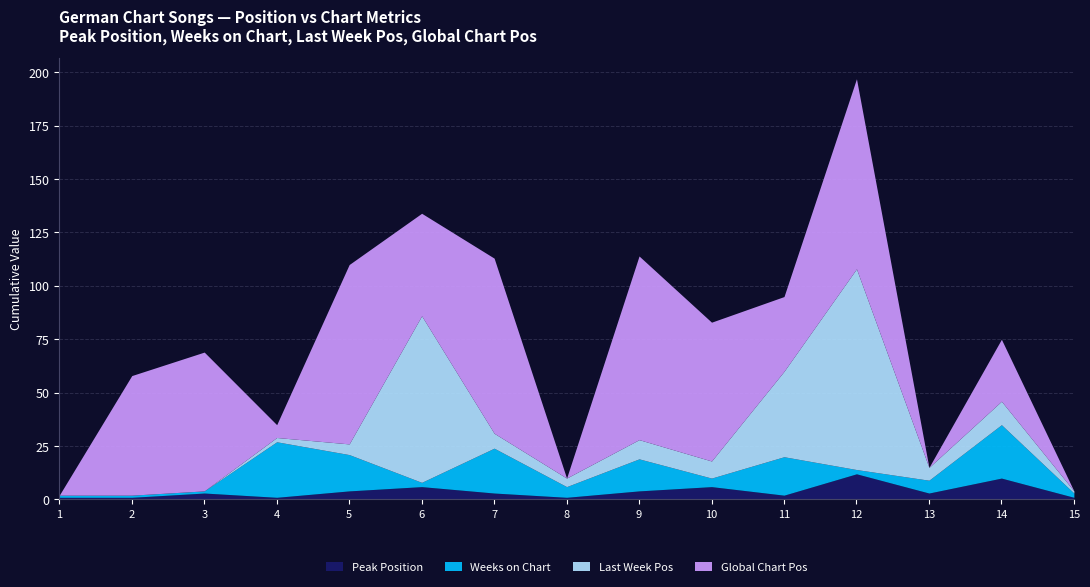

What is the difference between the highest and lowest values at 10?

61